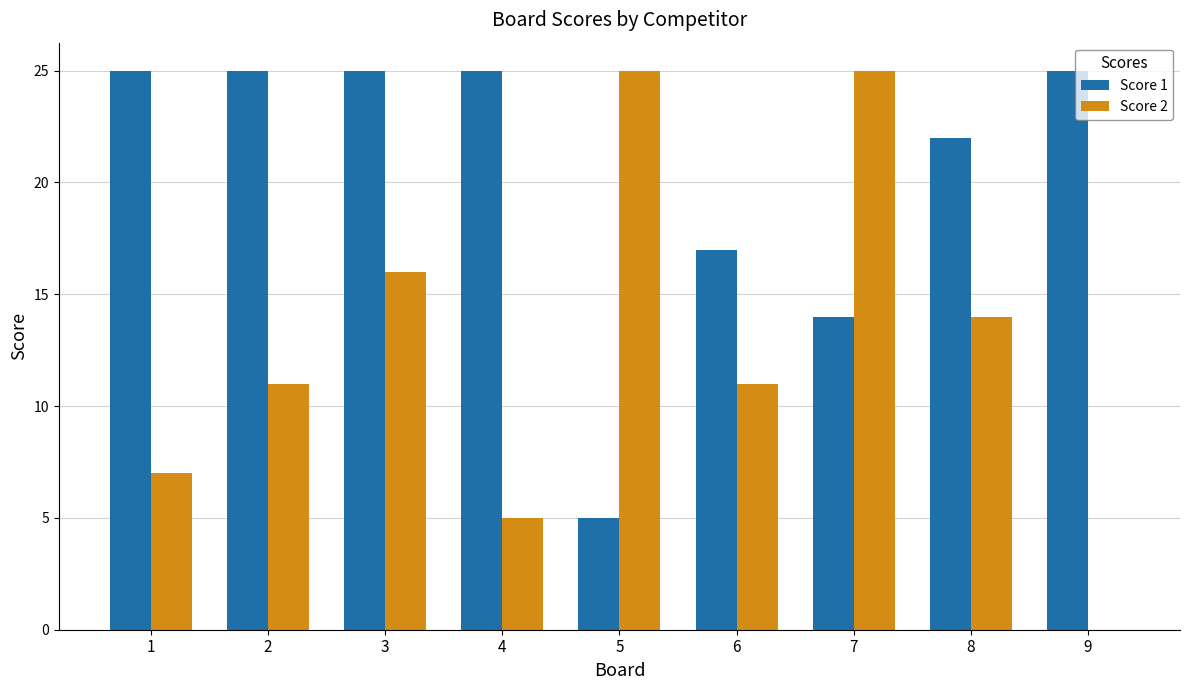

What is the sum of the Score 1 values at 4 and 1?

50